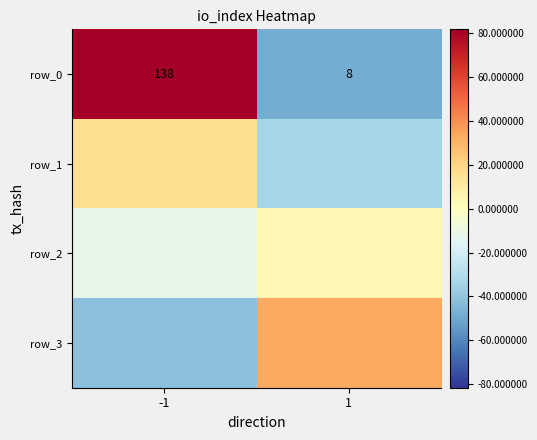

Is it true that row_2 equals 3.5 at 1?

True